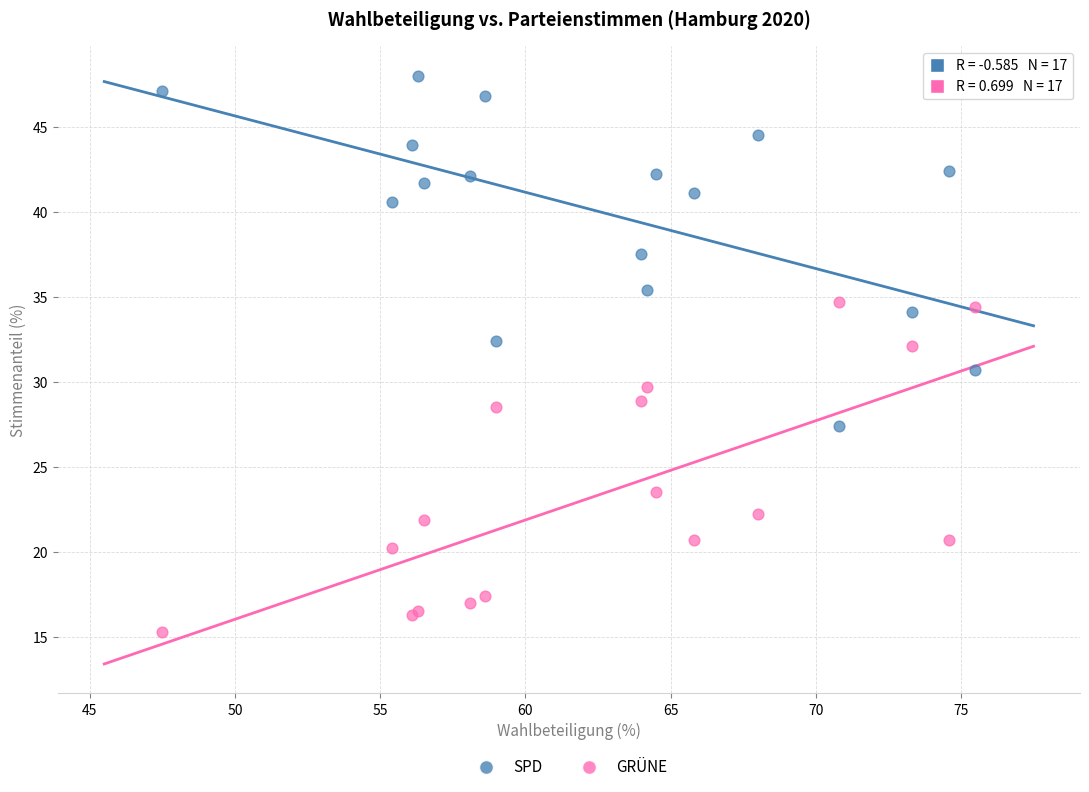

In the SPD series, what Y value is closest to 37?

37.5